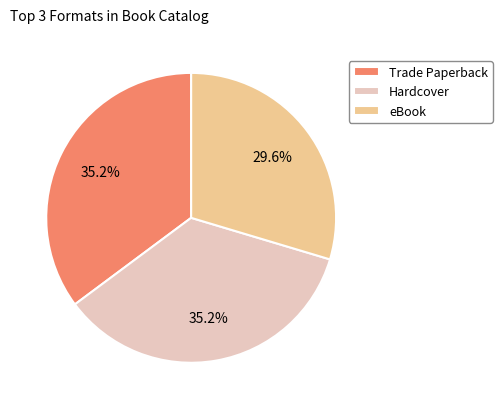

Which slice is the smallest?

eBook